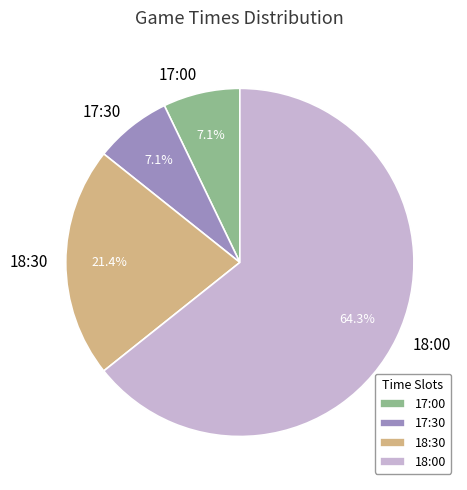

To the nearest percent, what is the difference between the largest and smallest slice percentages?

57%